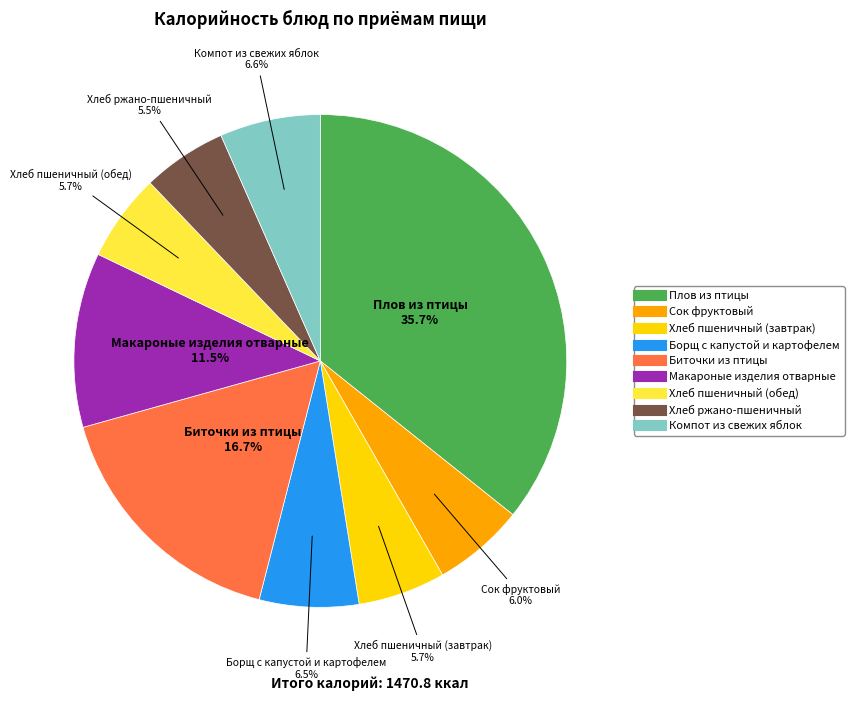

What is the ratio of the value at Макароные изделия отварные to the value at Борщ с капустой и картофелем?

1.8